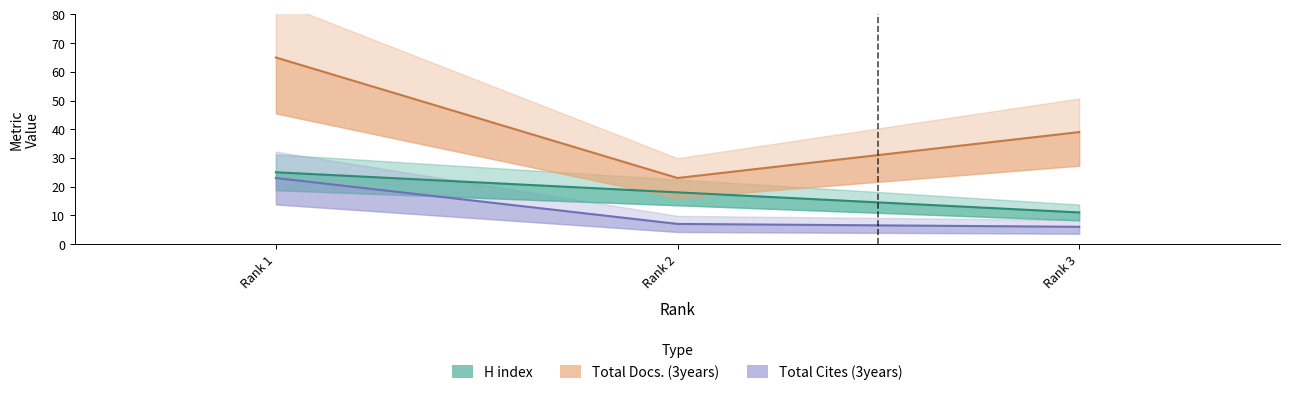

The H index series shows 18 at Rank 2. True or false?

True